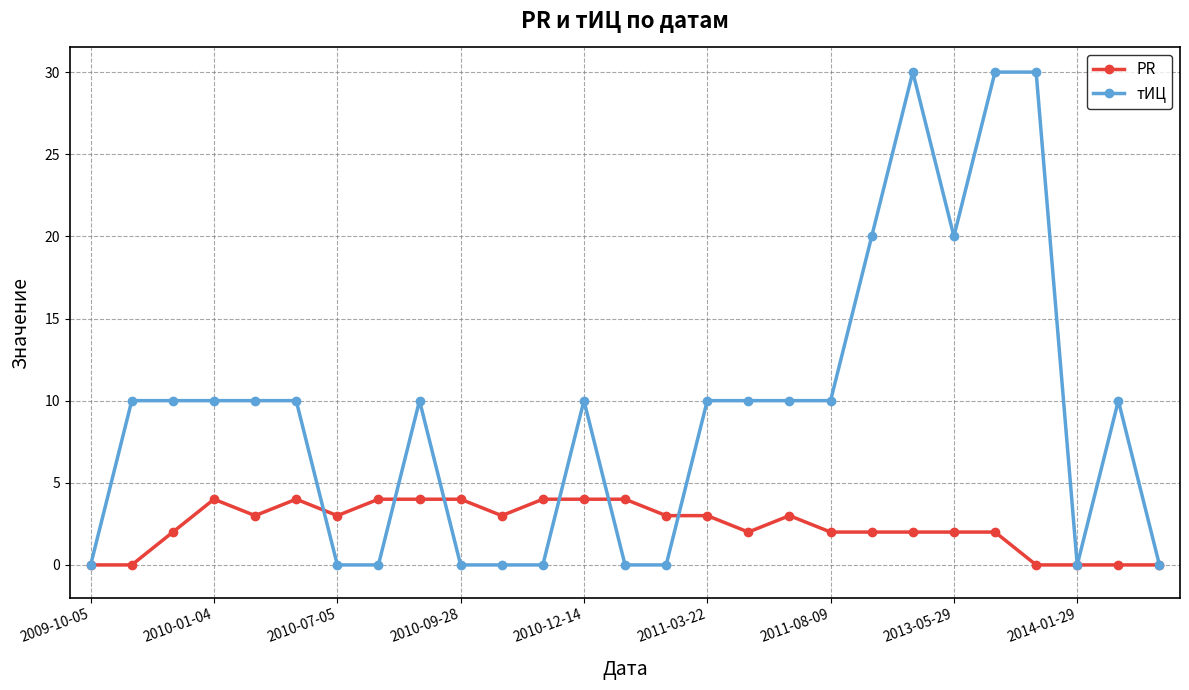

Rank the series by their average value, from highest to lowest.

тИЦ, PR